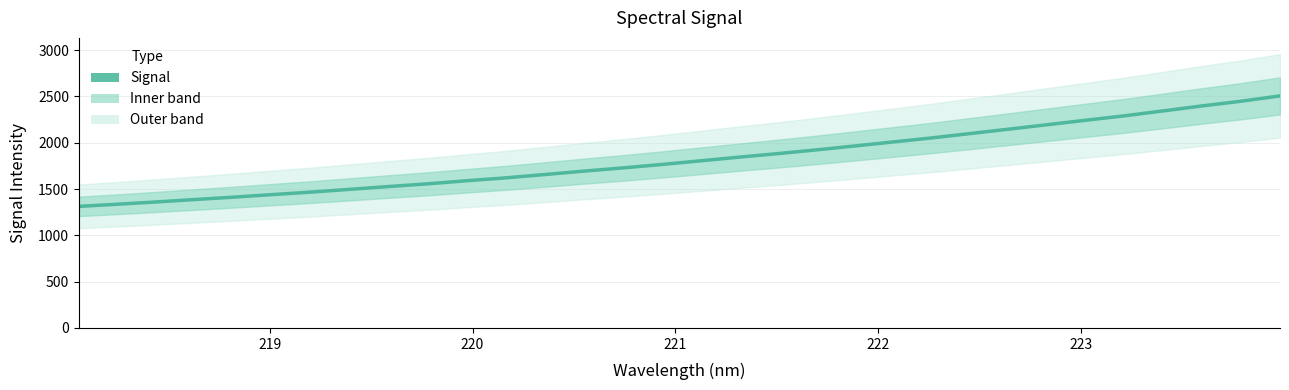

What is the value of the 18th point from the left?

1843.2